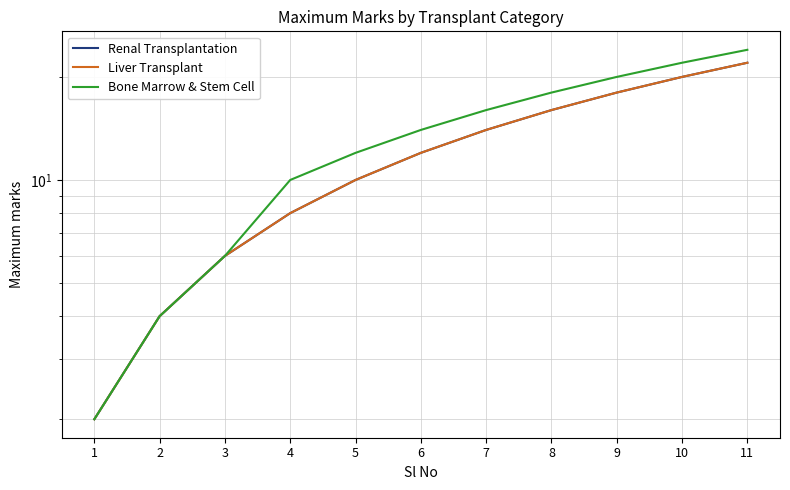

Reading left to right, what are all the values shown in this chart?

Renal Transplantation: 2	4	6	8	10	12	14	16	18	20	22
Liver Transplant: 2	4	6	8	10	12	14	16	18	20	22
Bone Marrow & Stem Cell: 2	4	6	10	12	14	16	18	20	22	24